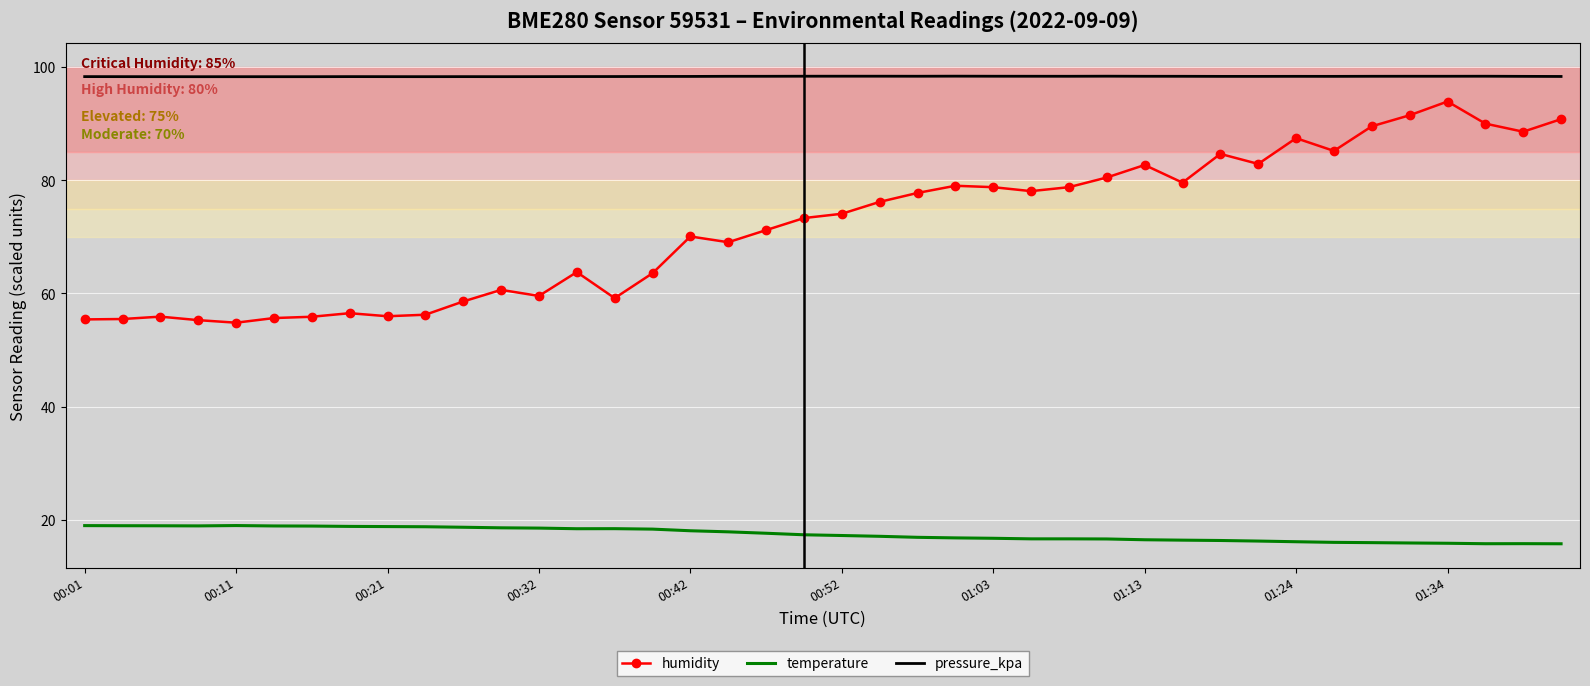

Which series has the largest total across all categories?

pressure_kpa